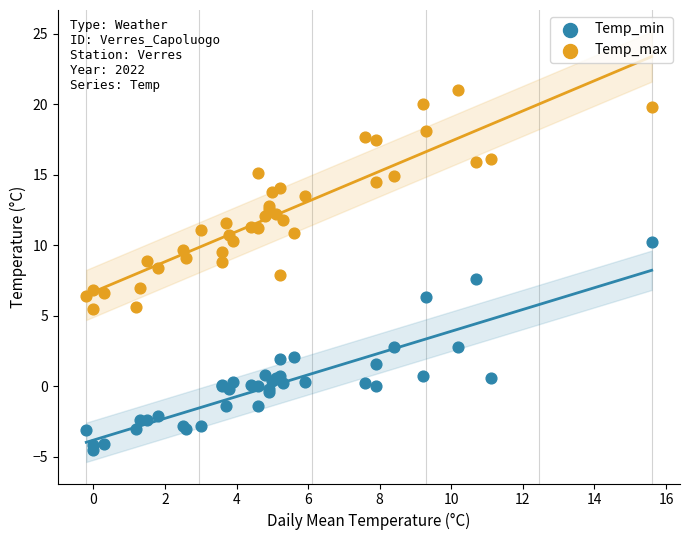

Which series contains the highest Y value?

Temp_max